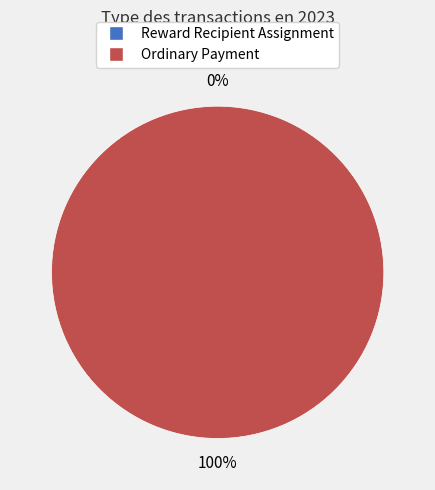

What is the total percentage of Ordinary Payment and Reward Recipient Assignment?

100.0%